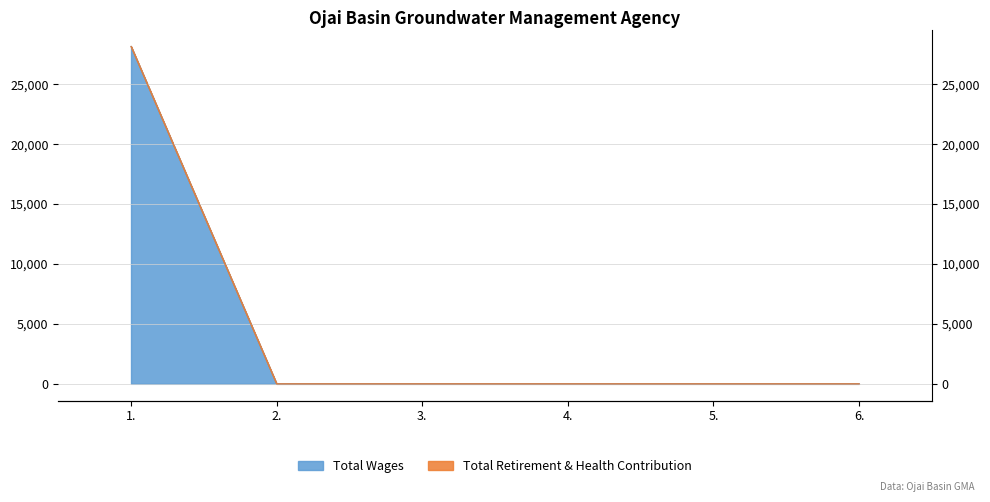

How many data points does each series have?

6